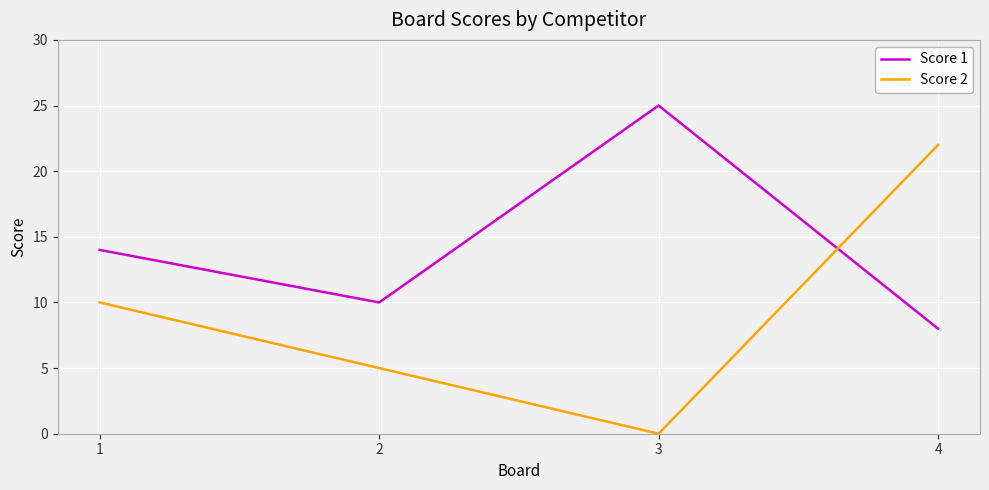

Which series ends up on top after the final intersection of Score 1 and Score 2?

Score 2